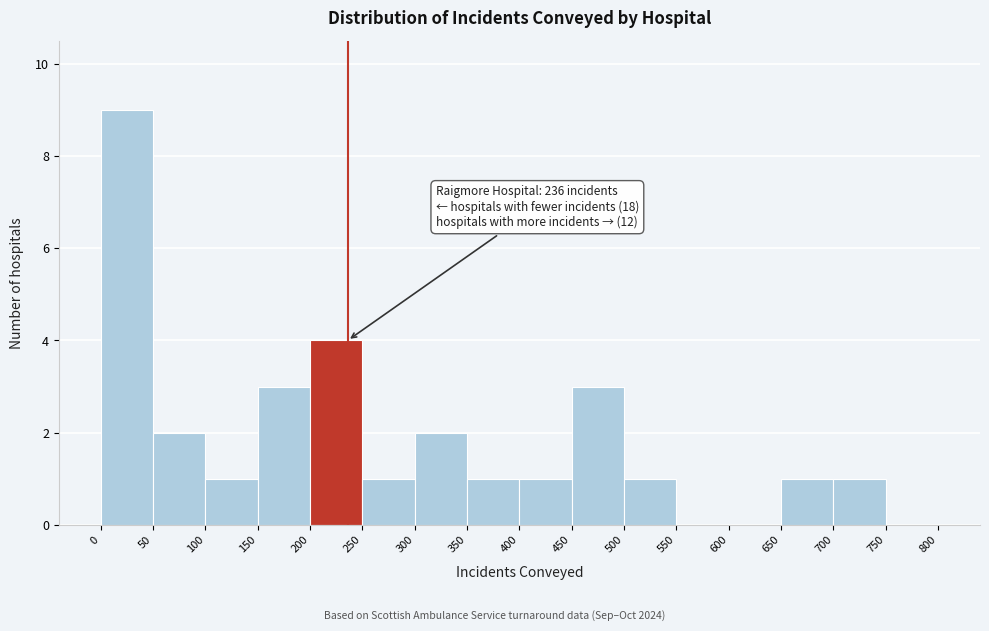

Over which range of the x-axis is the bar tallest?

0 to 50